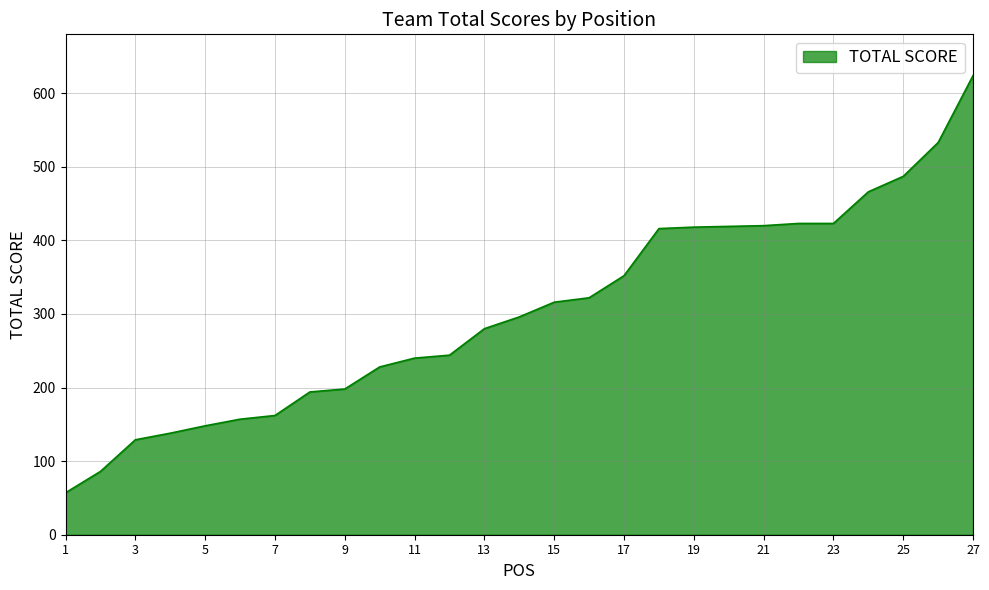

What is the maximum value shown in the chart?

624